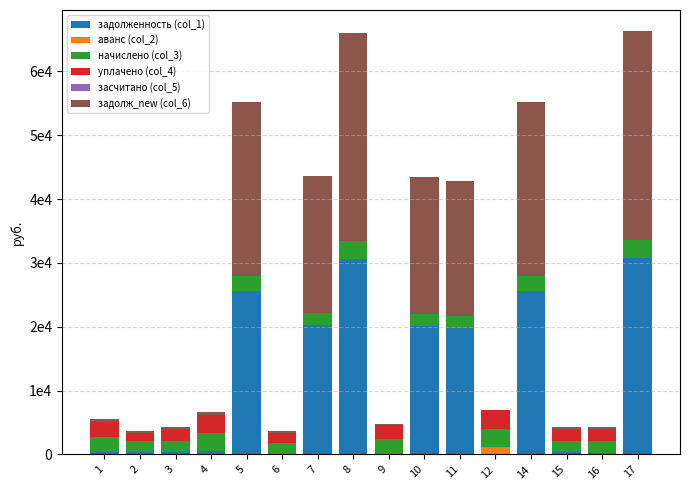

Are the bars grouped side by side (vs. stacked)?

No